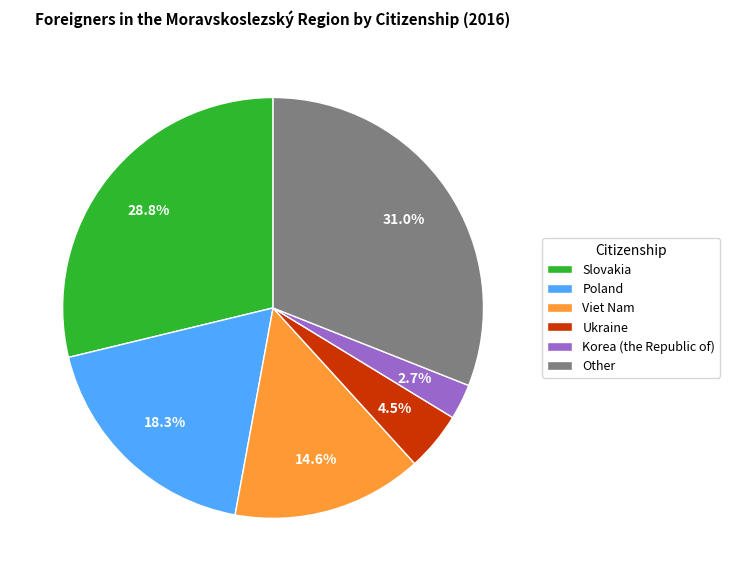

Count the number of slices in the pie.

6